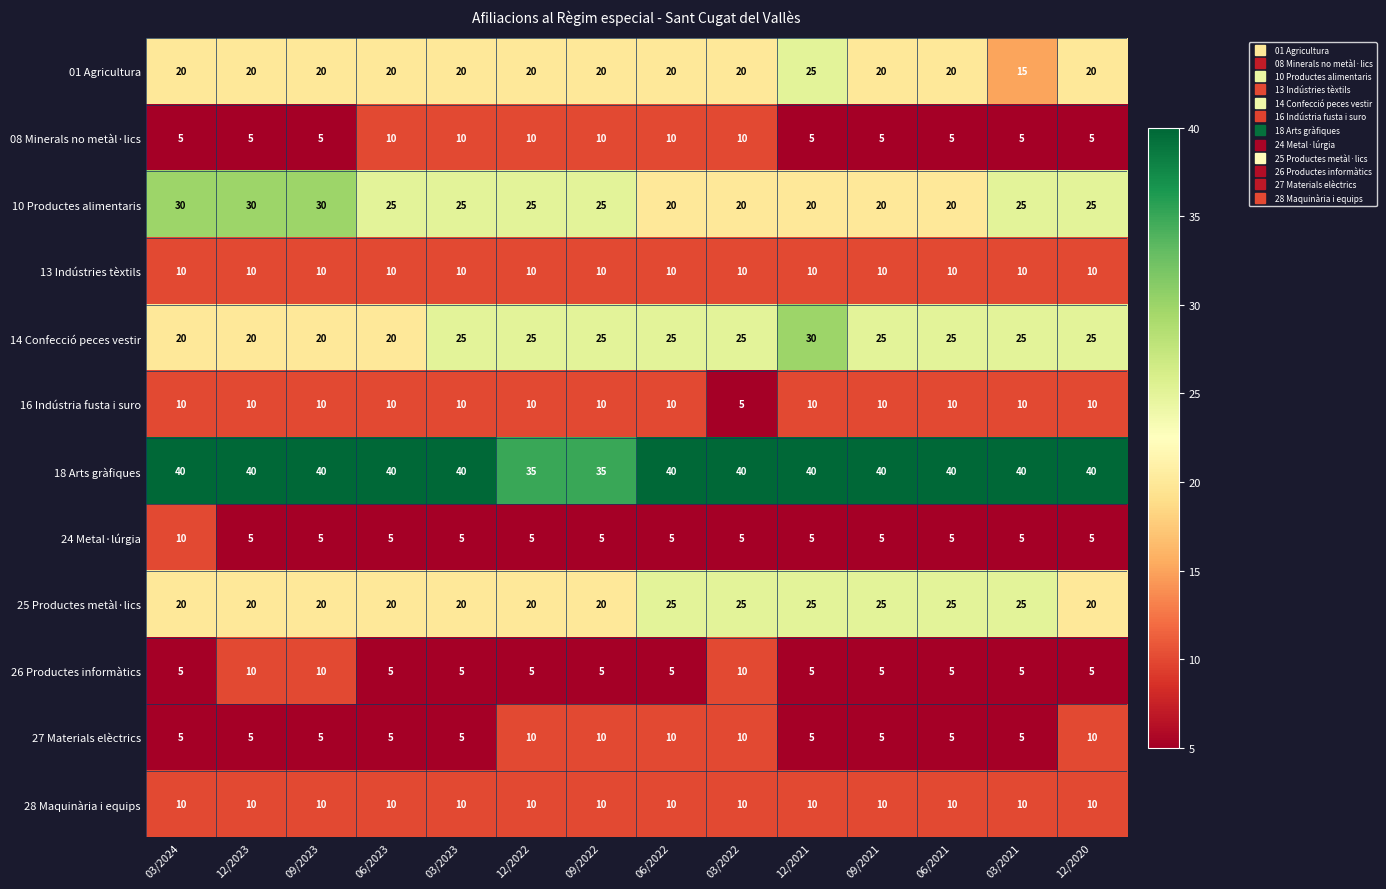

The 26 Productes informàtics series shows 15 at 12/2023. True or false?

False